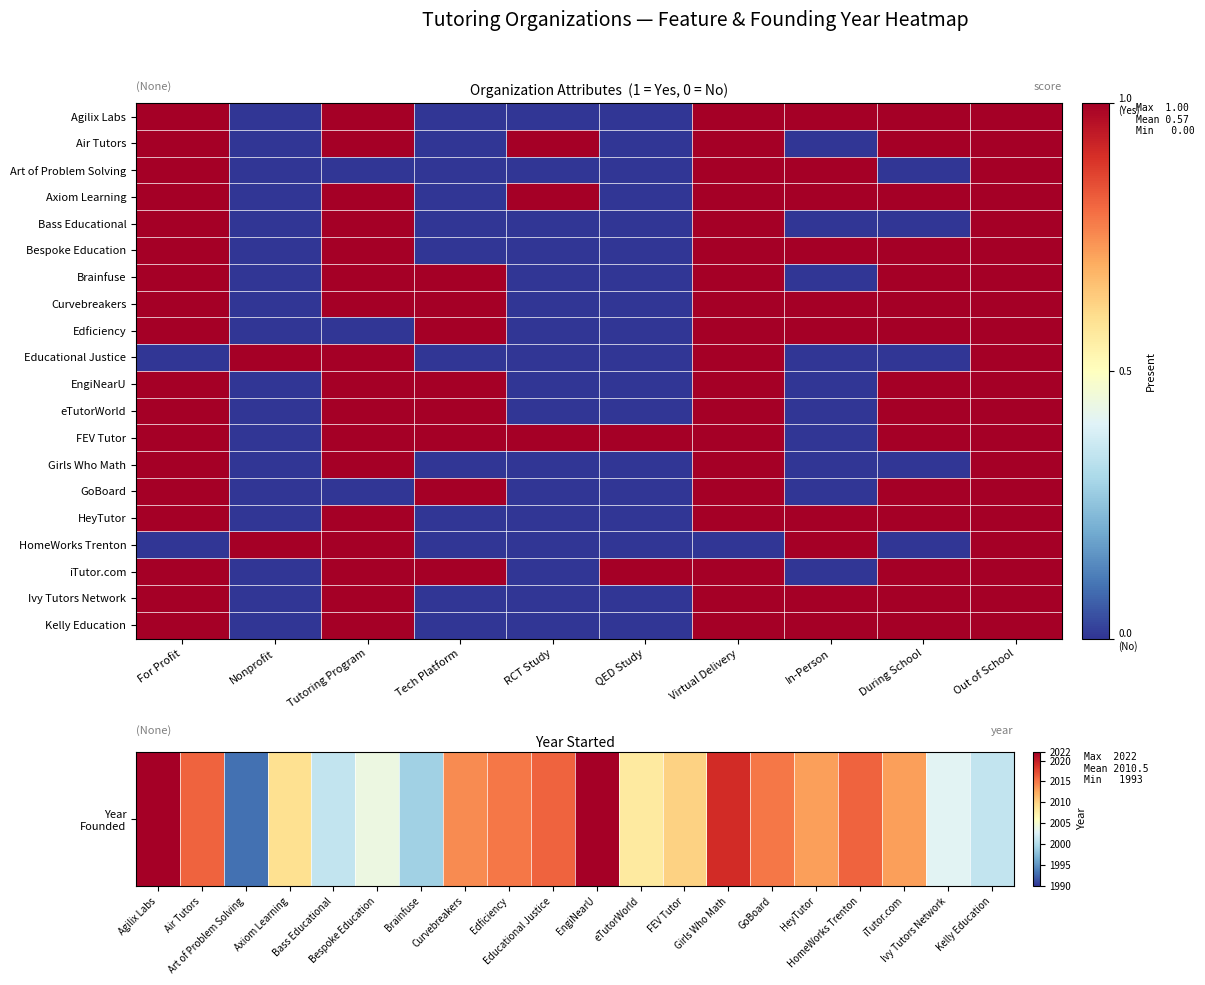

What is the greatest value displayed?

2022